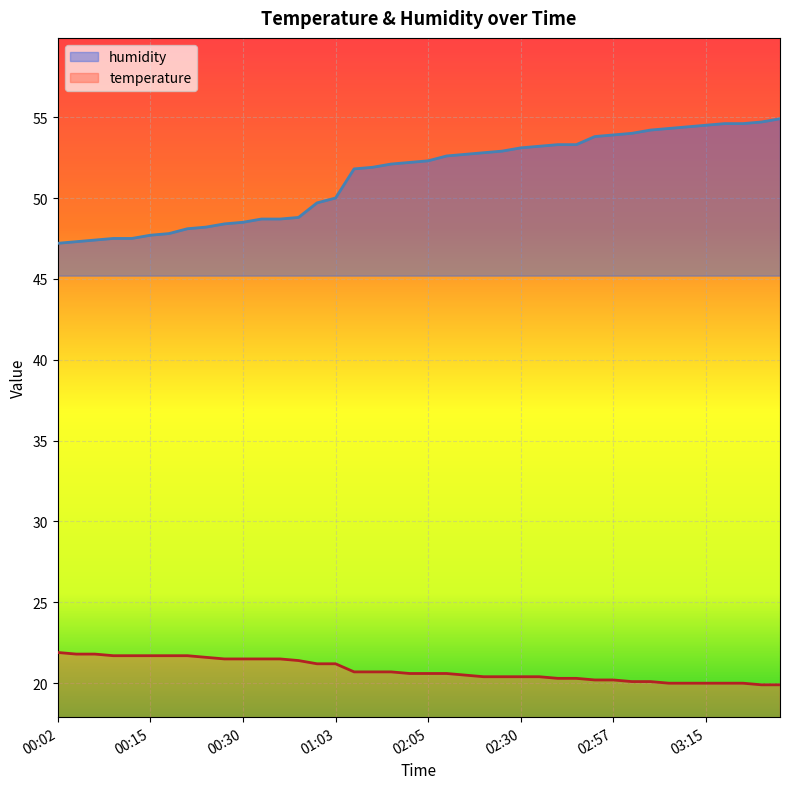

Which category has the highest value in the temperature series?

00:02